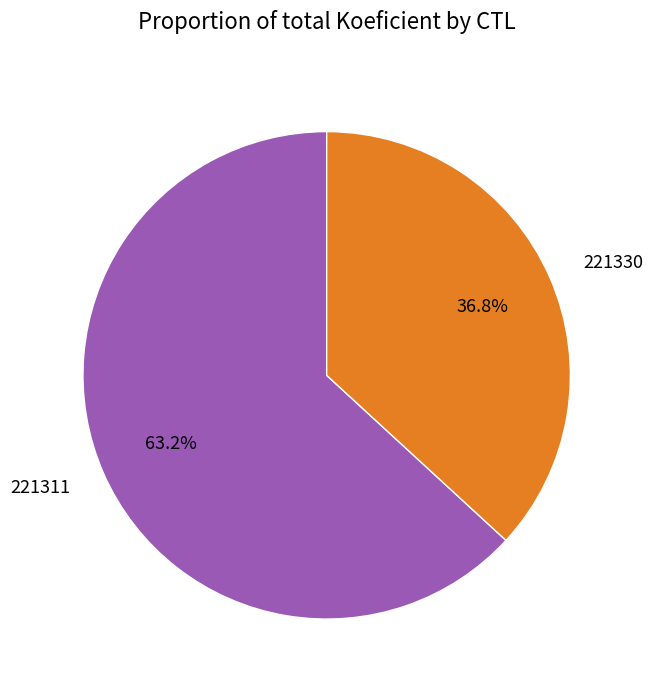

To the nearest percent, what is the difference between the largest and smallest slice percentages?

26%